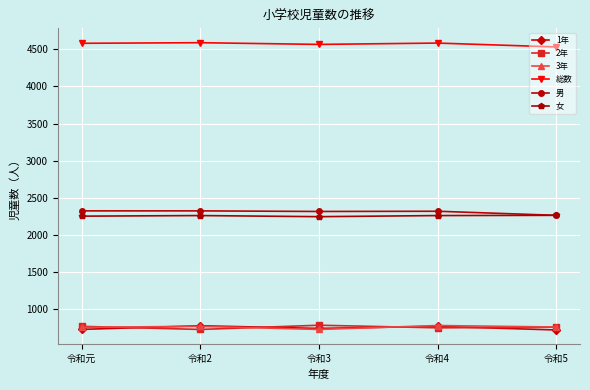

What is the approximate value of 2年 at 令和4, to the nearest 10?

750